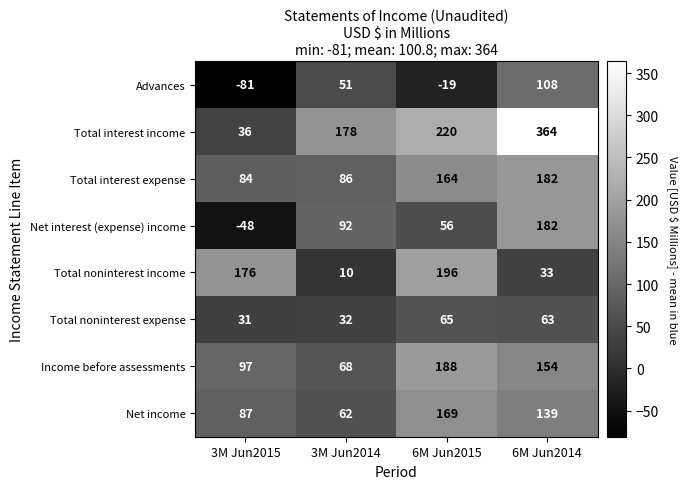

How many data points in Total noninterest income are less than 176?

2